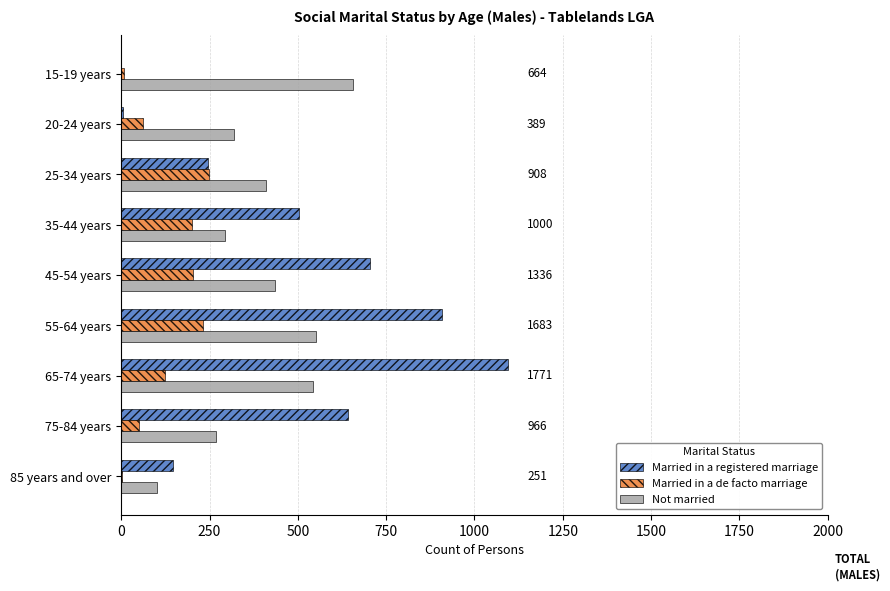

At which label does Married in a registered marriage reach its peak?

65-74 years